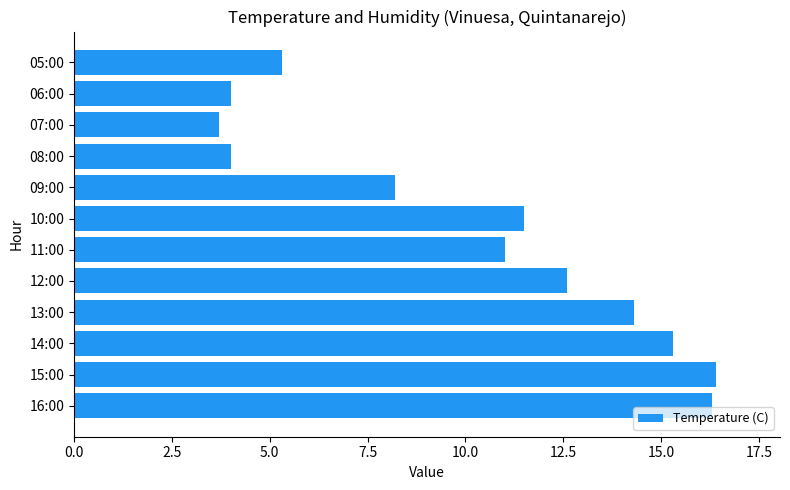

The chart shows a value of 19.7 at 10:00. True or false?

False